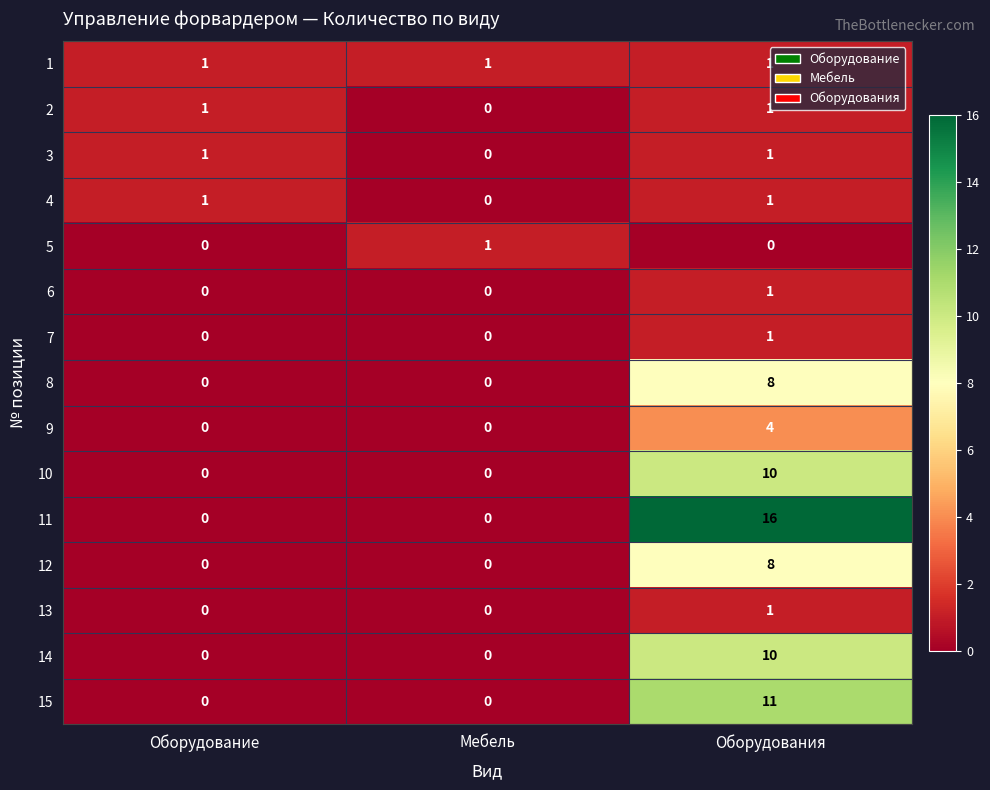

Count the 9 values in the range 0 to 4.

3